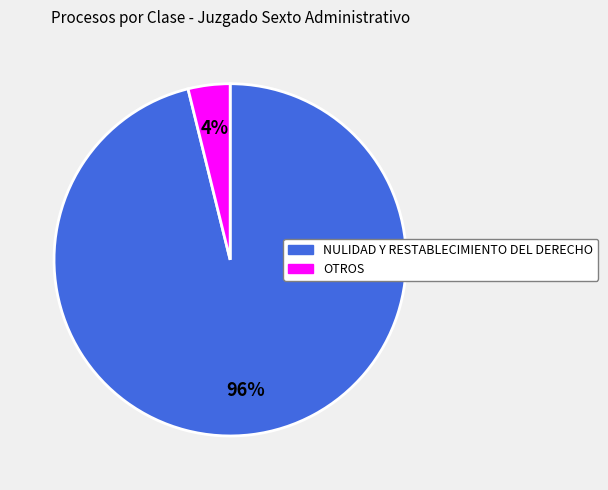

Which has a higher value, OTROS or NULIDAD Y RESTABLECIMIENTO DEL DERECHO?

NULIDAD Y RESTABLECIMIENTO DEL DERECHO